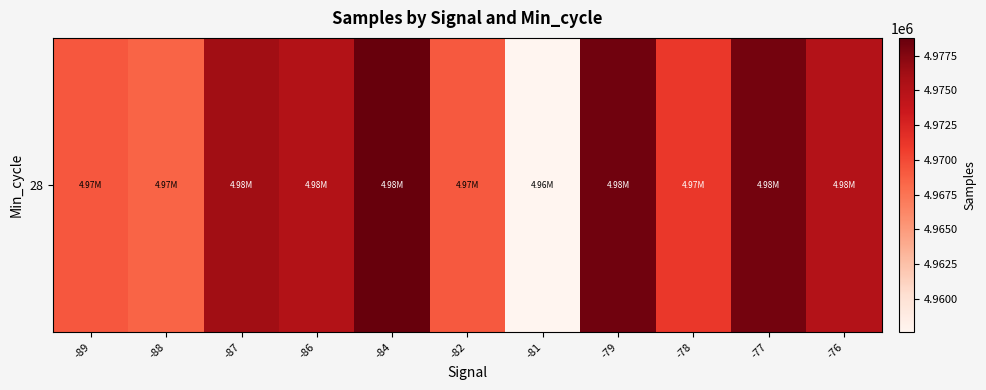

True or false: the data shows 4969165.3 at -82.

True